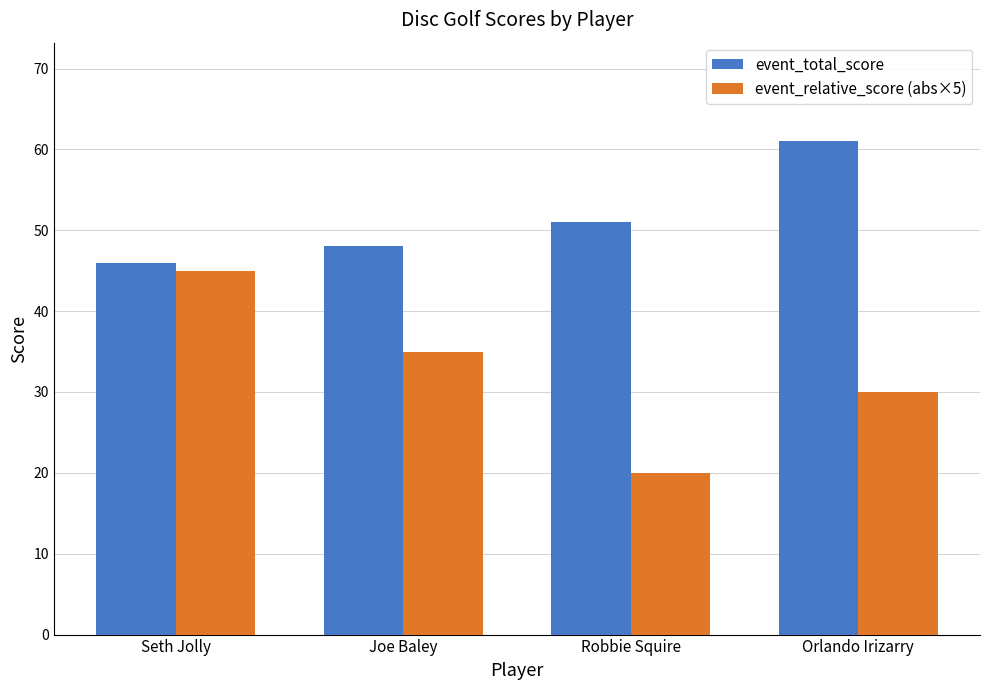

Reading left to right, what are all the values shown in this chart?

event_total_score: 46	48	51	61
event_relative_score (abs×5): 45	35	20	30